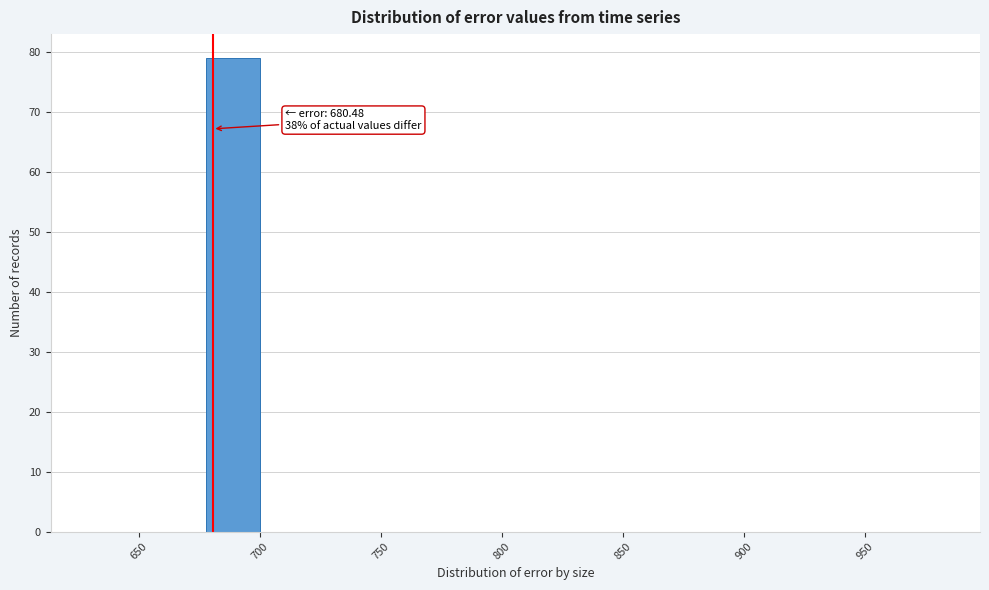

Which range on the x-axis has the tallest bar?

675 to 700